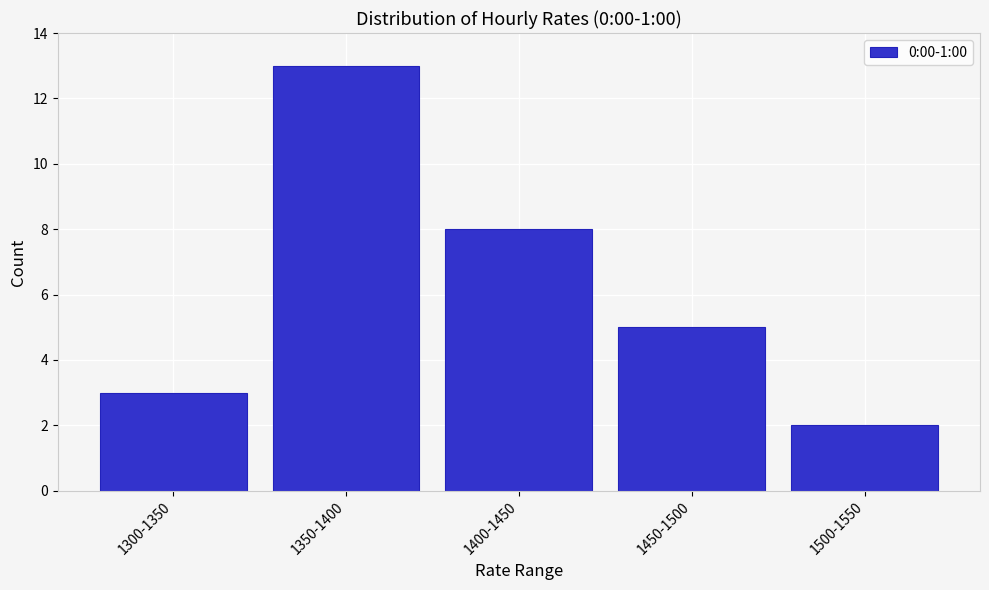

Reading left to right, extract all data points from this chart.

3	13	8	5	2